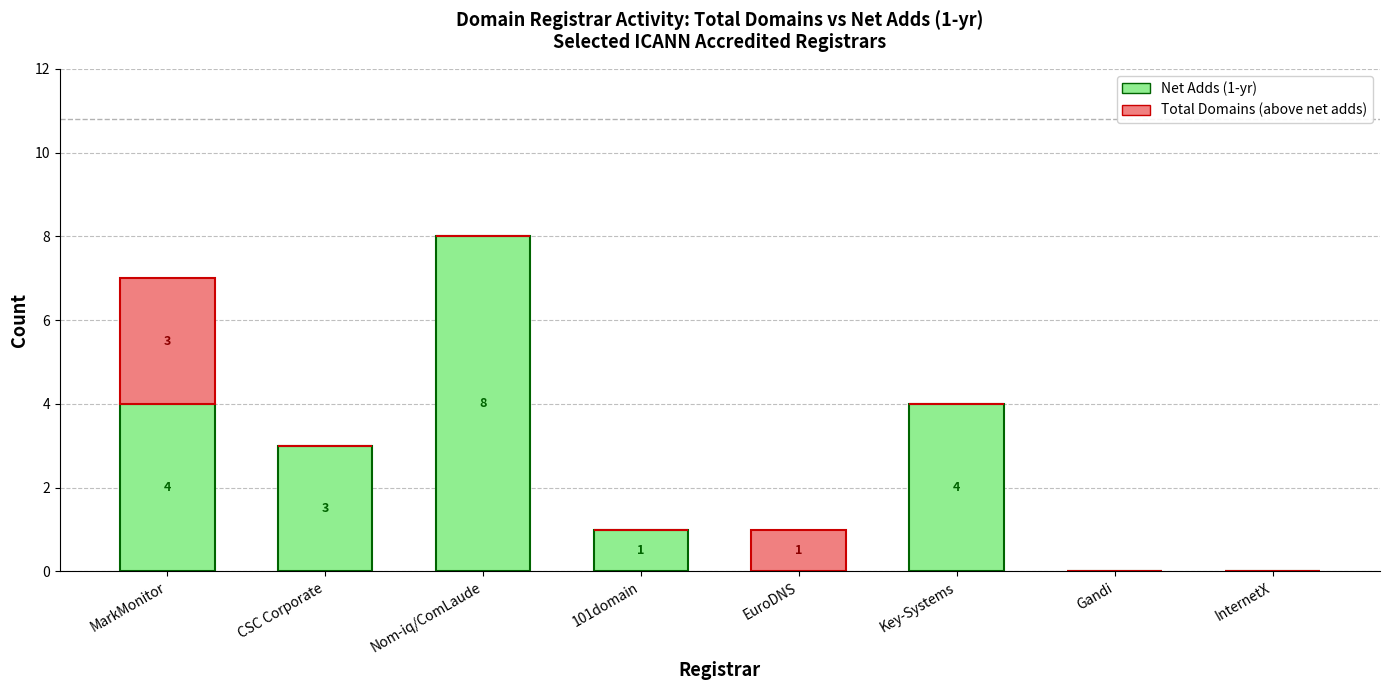

True or false: Net Adds (1-yr) has a value of 0 at InternetX.

True